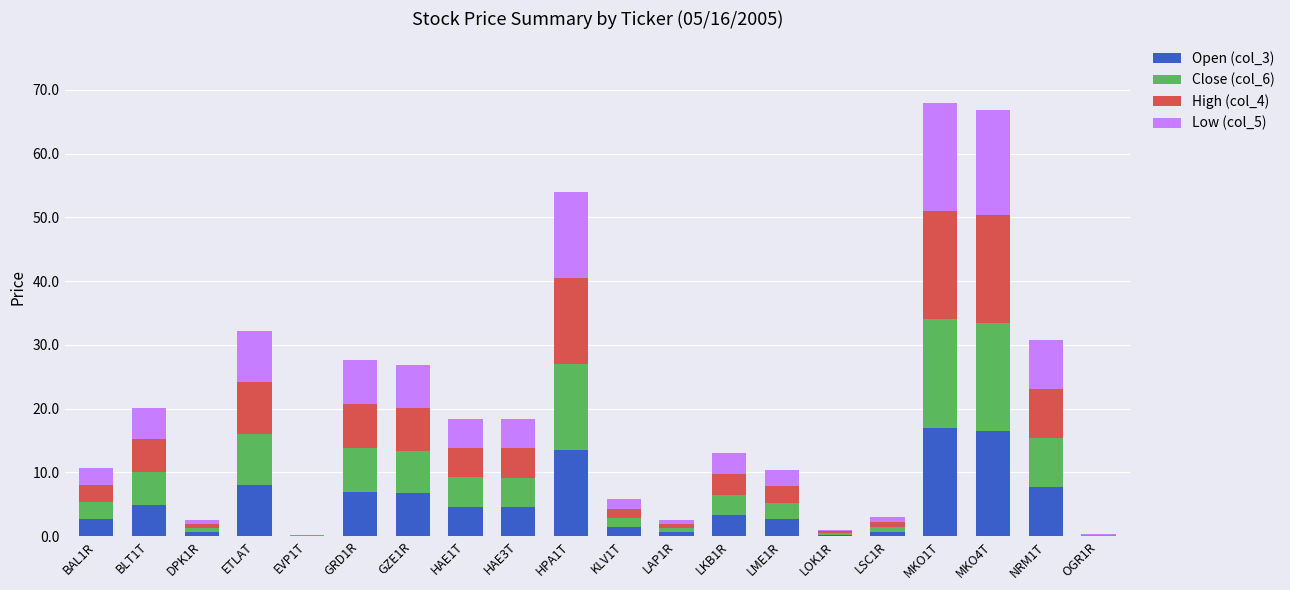

What is the total value across all series at BAL1R?

10.7